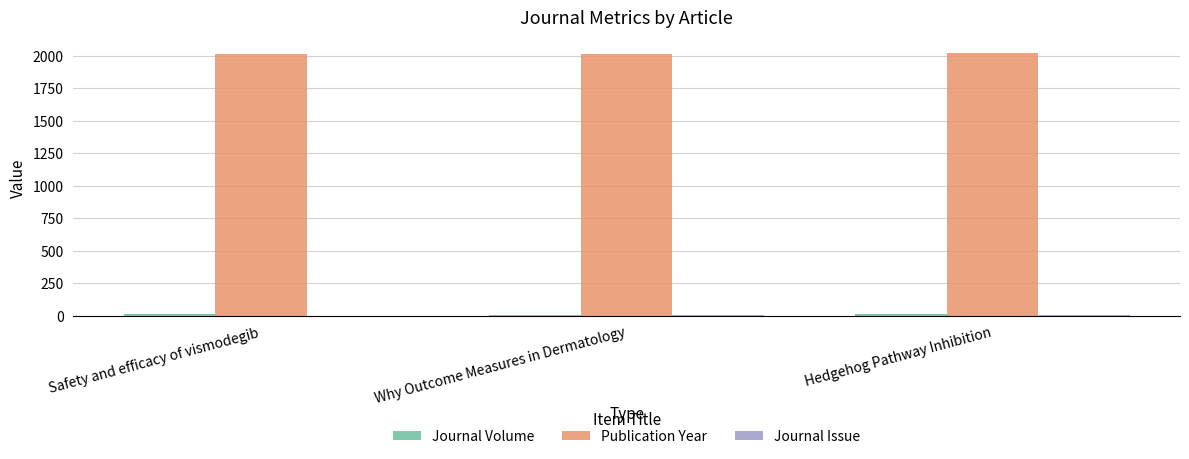

Which series has the largest total across all categories?

Publication Year